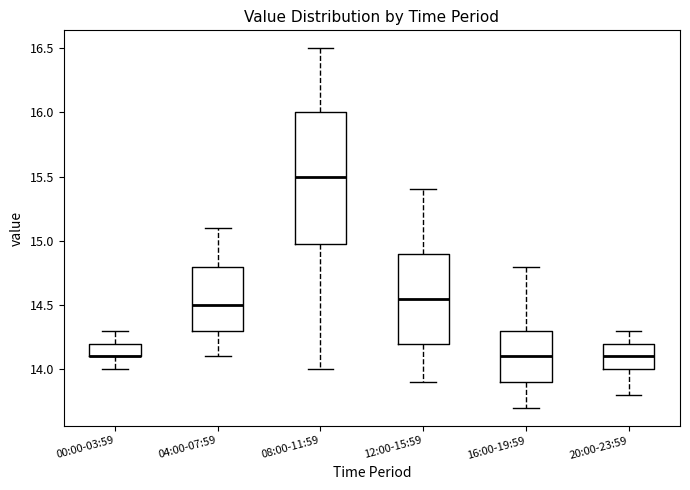

Where is the upper edge of the box for 20:00-23:59 on the y-axis? The values are not printed on the chart, so give them approximately, as read against the axis.

14.20